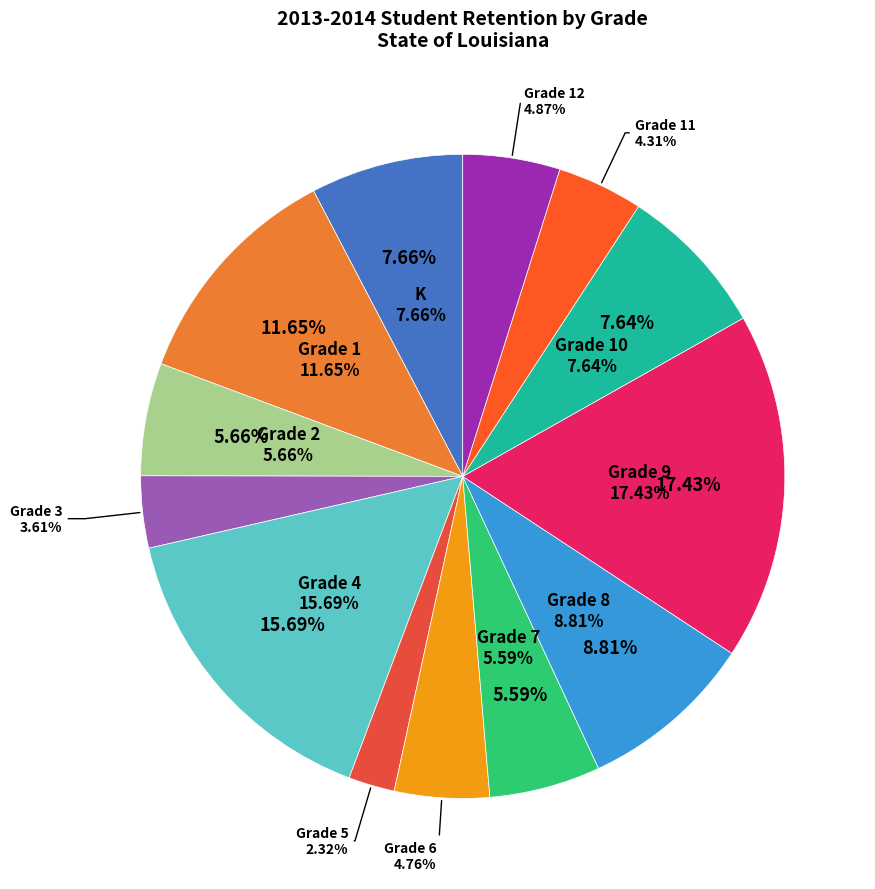

How many segments does this pie chart have?

13